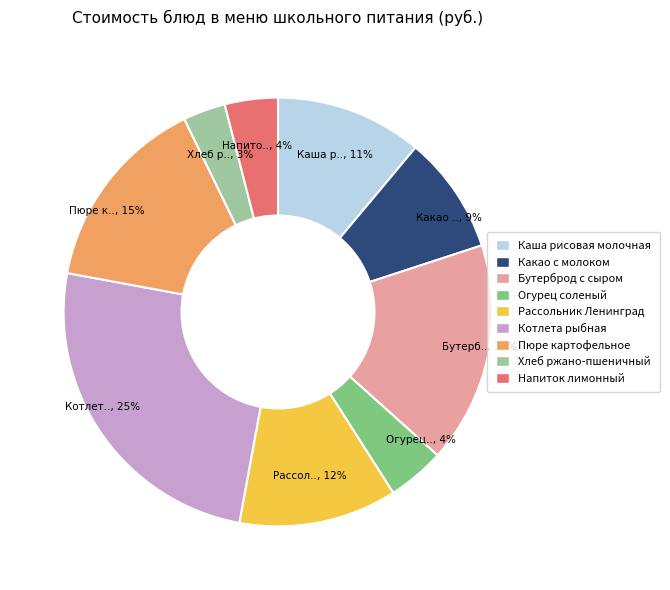

How many slices are in this pie chart?

9